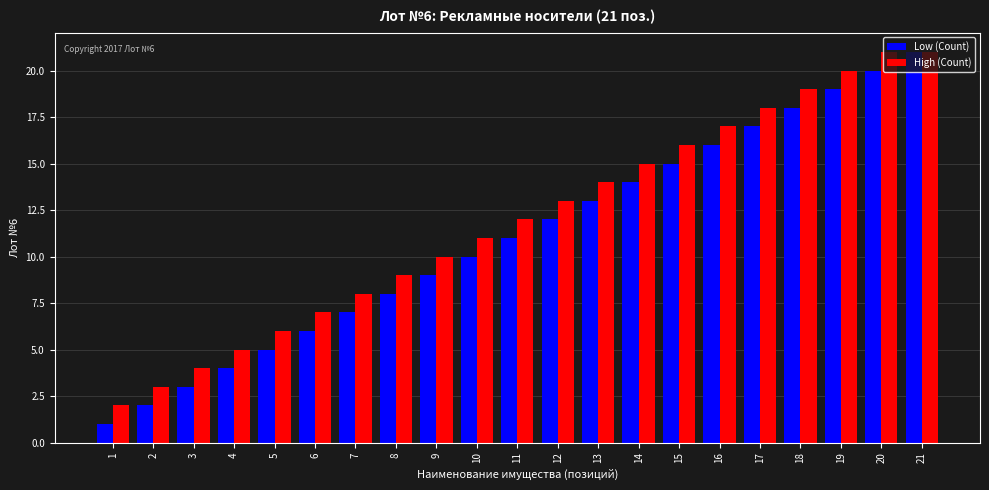

Read the Low (Count) value at 6, to the nearest 5.

5